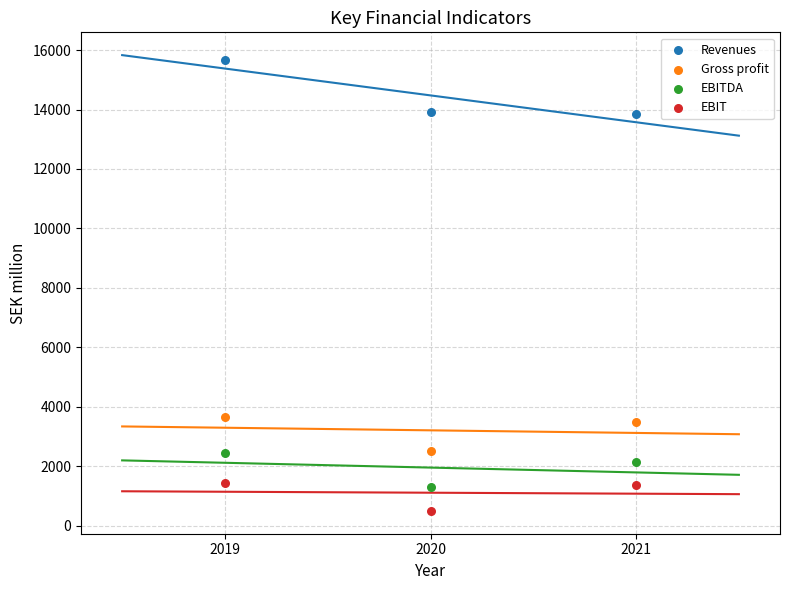

Which series contains the highest Y value?

Revenues